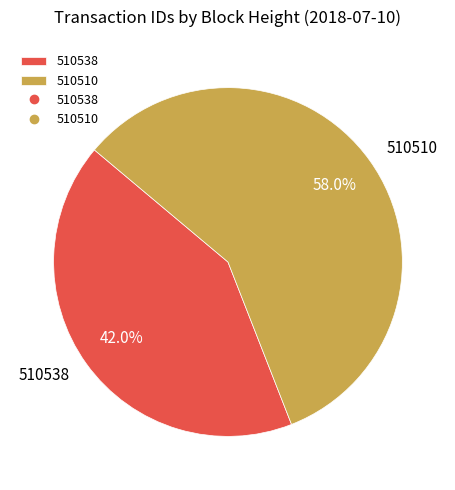

To the nearest percent, what is the difference between the largest and smallest slice percentages?

16%